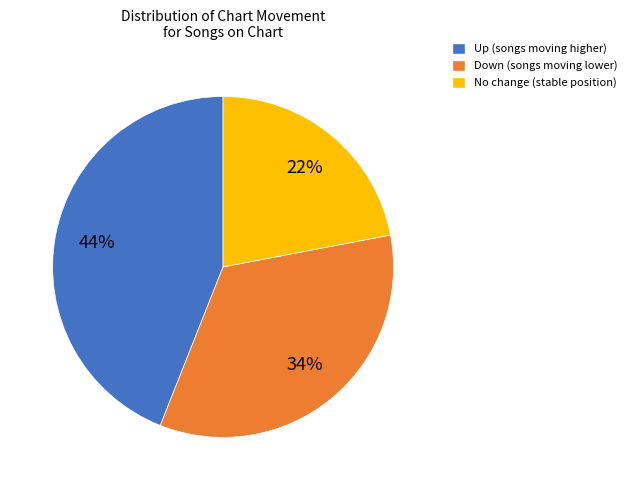

To the nearest percent, what is the difference between the largest and smallest slice percentages?

22%